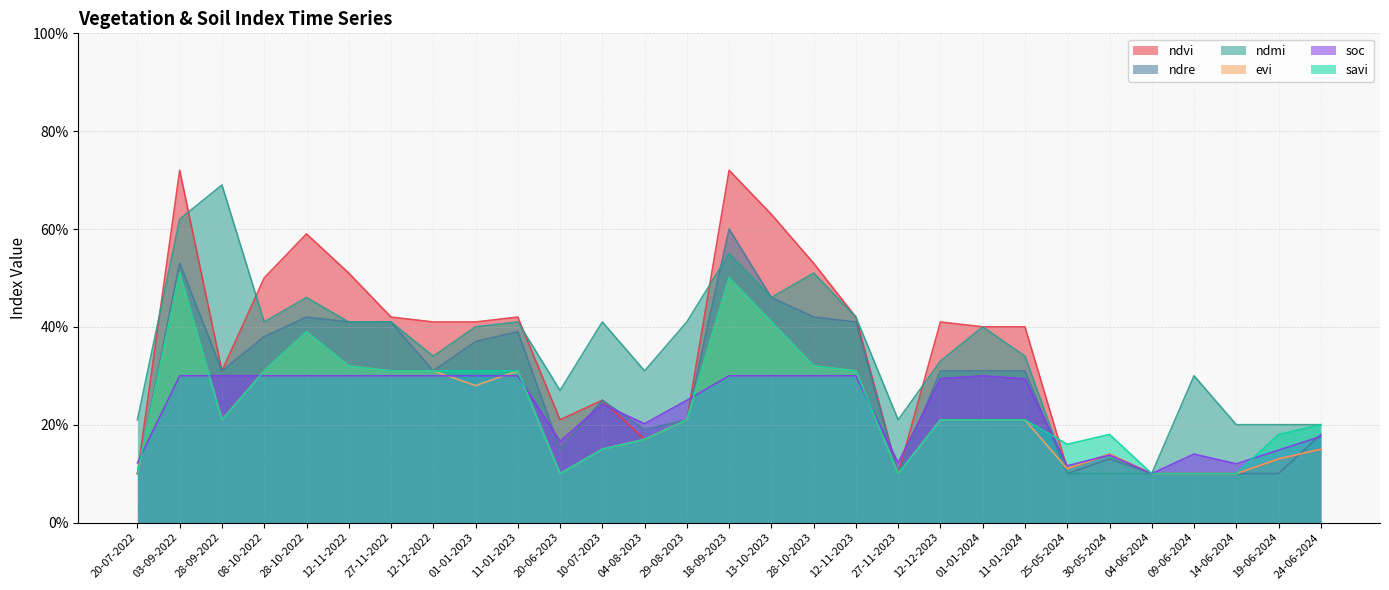

Reading left to right, transcribe all the data shown in this chart.

ndvi: 0.1	0.7	0.3	0.5	0.6	0.5	0.4	0.4	0.4	0.4	0.2	0.2	0.2	0.2	0.7	0.6	0.5	0.4	0.1	0.4	0.4	0.4	0.1	0.1	0.1	0.1	0.1	0.1	0.1
ndre: 0.1	0.5	0.3	0.4	0.4	0.4	0.4	0.3	0.4	0.4	0.1	0.2	0.2	0.2	0.6	0.5	0.4	0.4	0.1	0.3	0.3	0.3	0.1	0.1	0.1	0.1	0.1	0.1	0.2
ndmi: 0.2	0.6	0.7	0.4	0.5	0.4	0.4	0.3	0.4	0.4	0.3	0.4	0.3	0.4	0.6	0.5	0.5	0.4	0.2	0.3	0.4	0.3	0.1	0.1	0.1	0.3	0.2	0.2	0.2
evi: 0.1	0.5	0.2	0.3	0.4	0.3	0.3	0.3	0.3	0.3	0.1	0.1	0.2	0.2	0.5	0.4	0.3	0.3	0.1	0.2	0.2	0.2	0.1	0.1	0.1	0.1	0.1	0.1	0.1
soc: 0.1	0.3	0.3	0.3	0.3	0.3	0.3	0.3	0.3	0.3	0.2	0.2	0.2	0.2	0.3	0.3	0.3	0.3	0.1	0.3	0.3	0.3	0.1	0.1	0.1	0.1	0.1	0.1	0.2
savi: 0.1	0.5	0.2	0.3	0.4	0.3	0.3	0.3	0.3	0.3	0.1	0.1	0.2	0.2	0.5	0.4	0.3	0.3	0.1	0.2	0.2	0.2	0.2	0.2	0.1	0.1	0.1	0.2	0.2